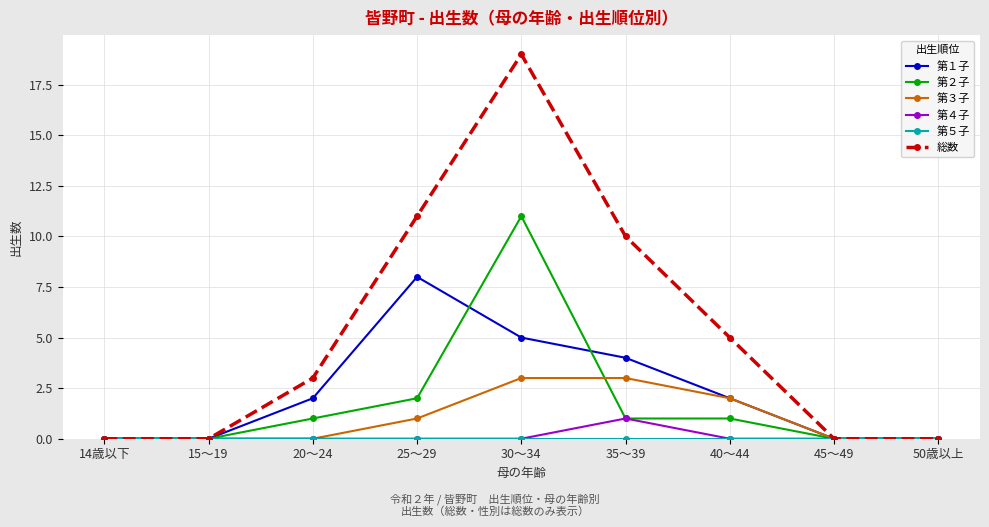

The 第４子 series shows 2 at 35～39. True or false?

False